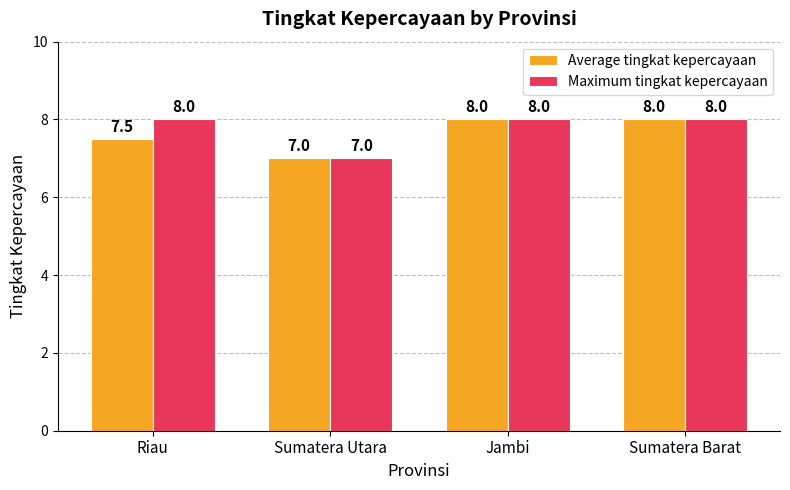

Reading left to right, what are all the values shown in this chart?

Average tingkat kepercayaan: 7.5	7.0	8.0	8.0
Maximum tingkat kepercayaan: 8.0	7.0	8.0	8.0